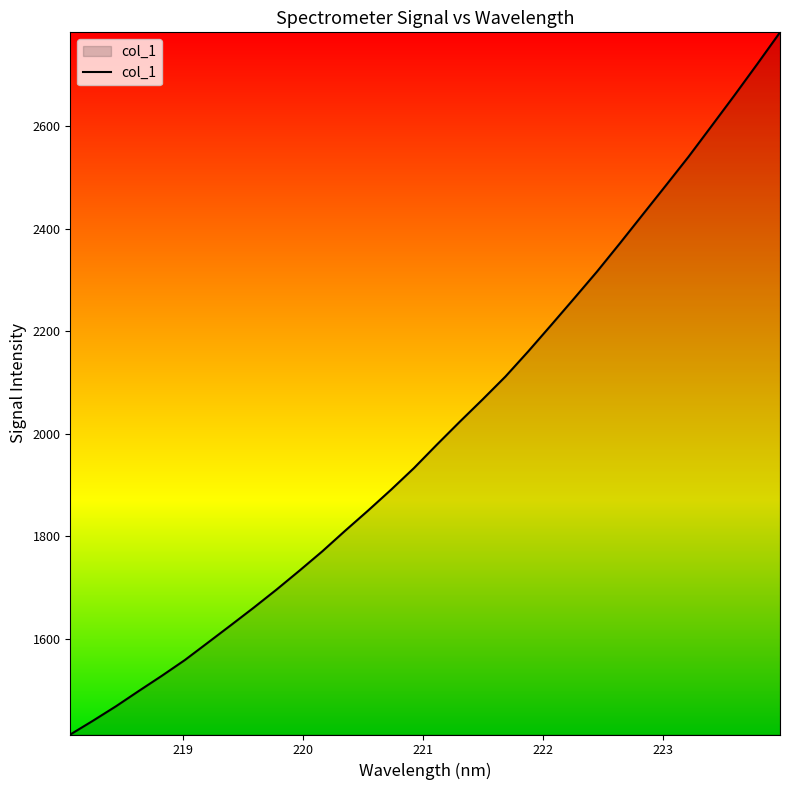

What is the greatest value displayed?

2782.8